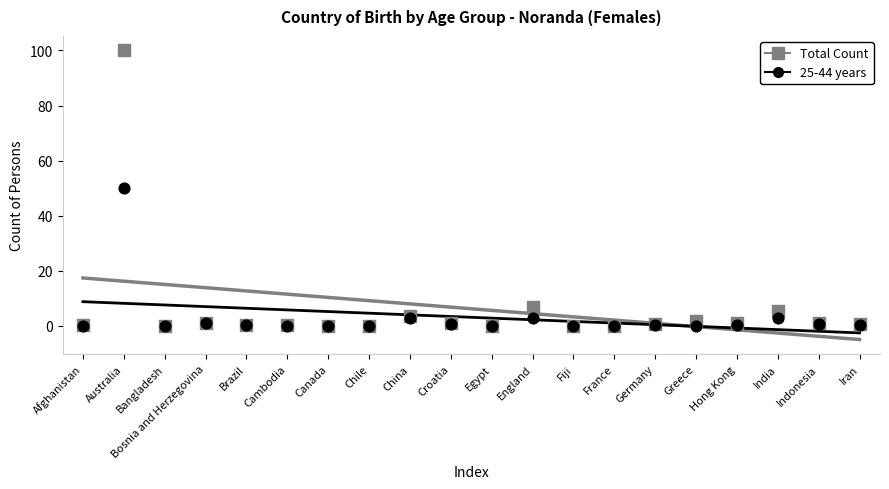

What are all the series names shown in the legend?

Total Count, 25-44 years